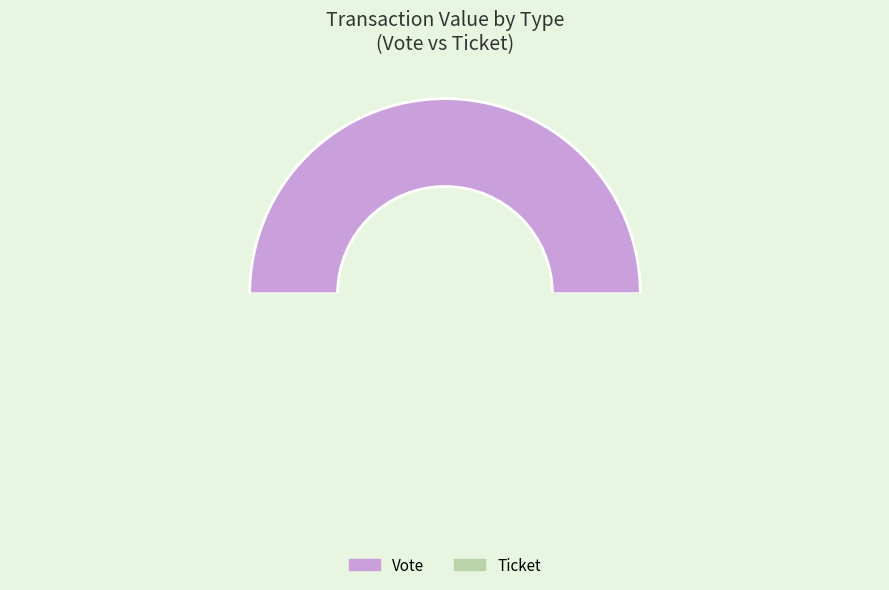

How many segments does this pie chart have?

2